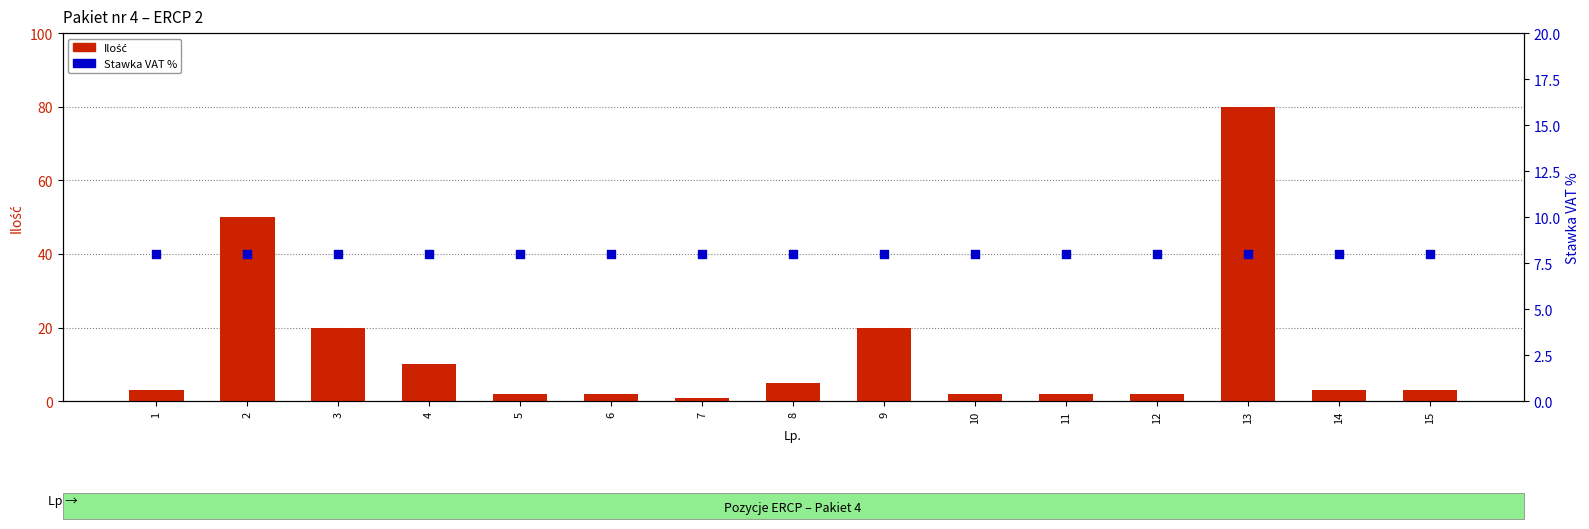

What are all the series names shown in the legend?

Ilość, Stawka VAT %